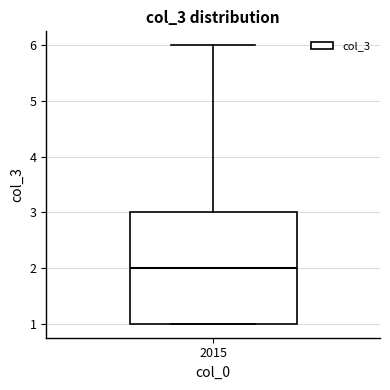

Read this box plot against the y-axis: the position of the median line, the range covered by the box, and the ends of both whiskers. The values are not printed on the chart, so give them approximately, as read against the axis.

median 2, box 1 to 3, whiskers 1 to 6